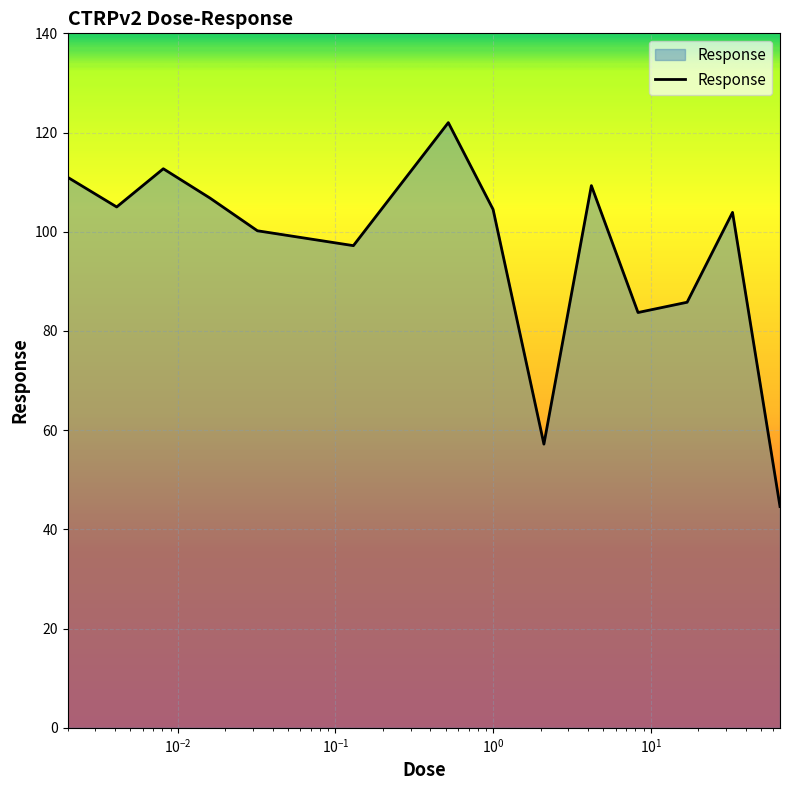

What is the sum of all values?

1343.9